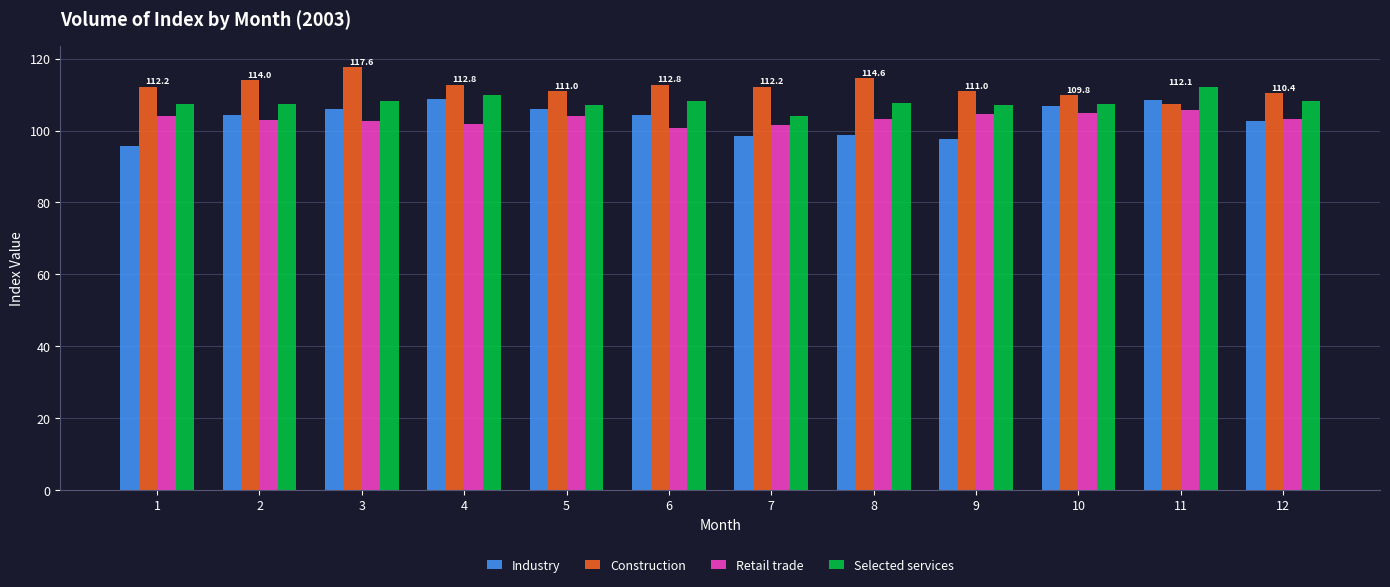

Which category has the lowest value across all series?

1